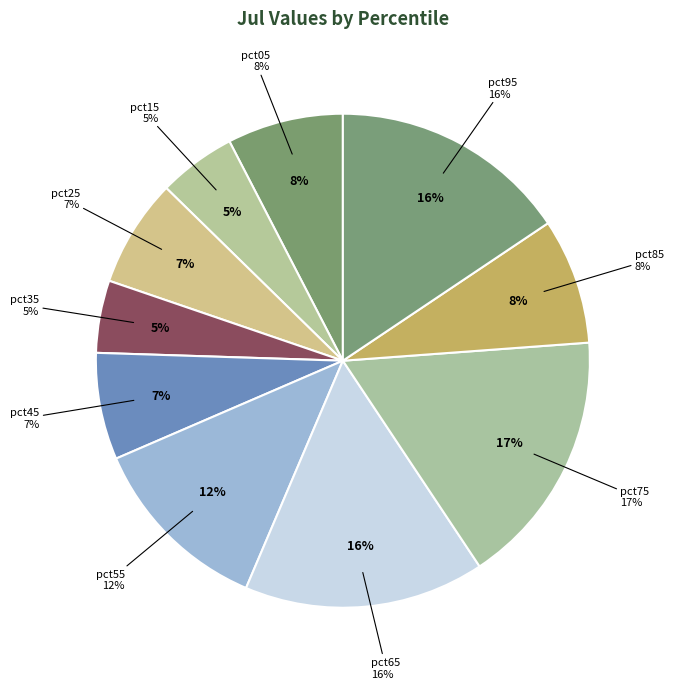

Does any single category account for the majority?

No